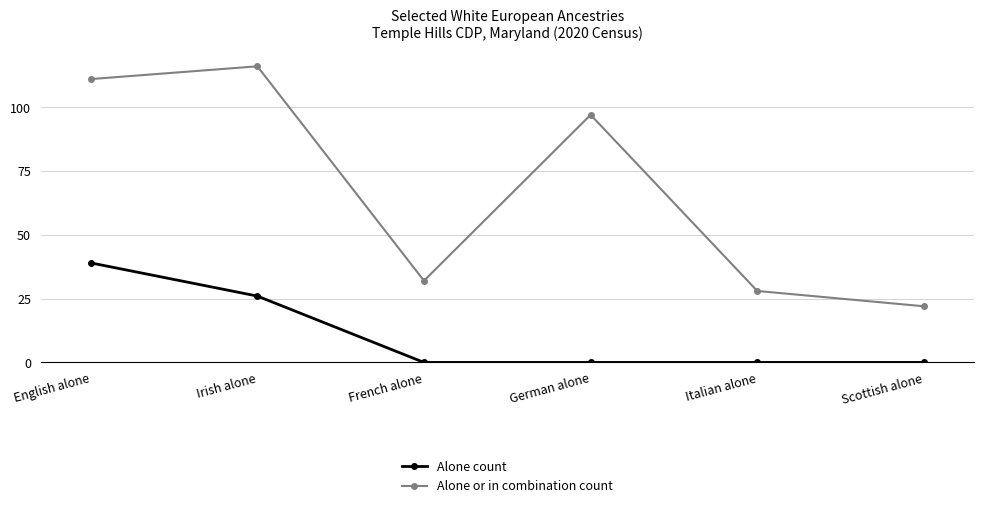

What is the highest value of the Alone count series?

39